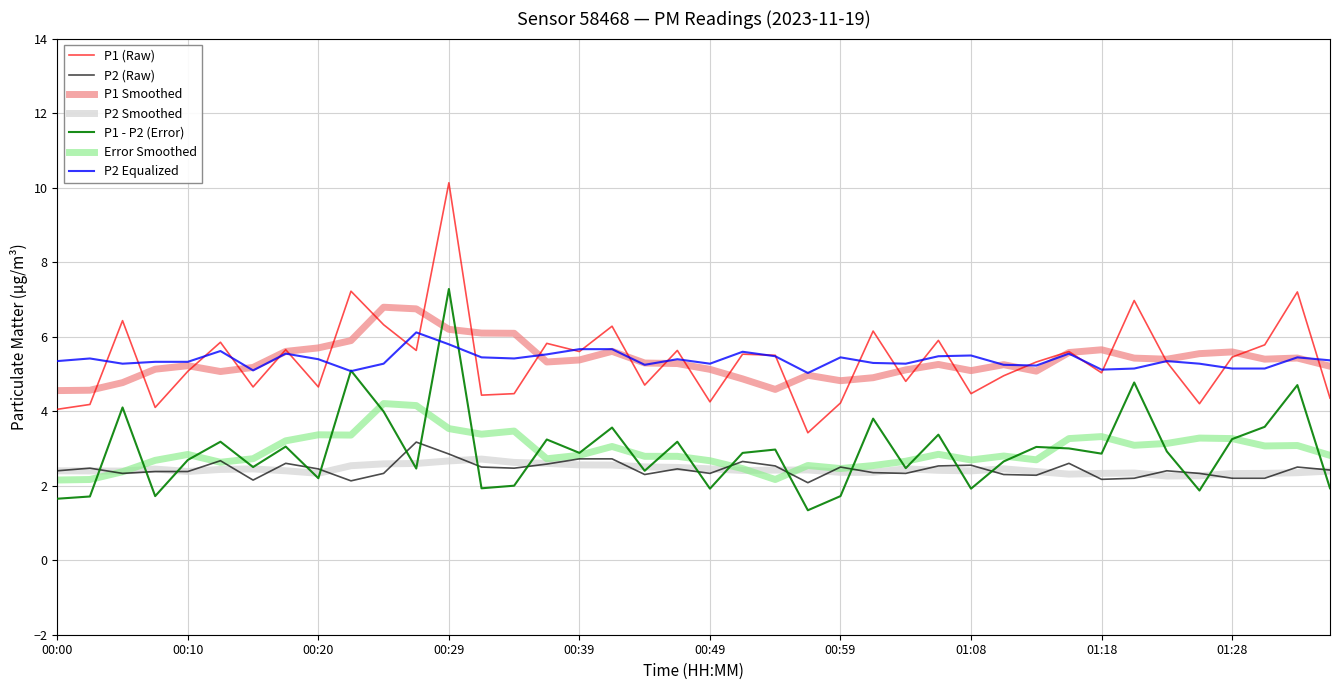

Which series has the largest range (max minus min)?

P1 (Raw)